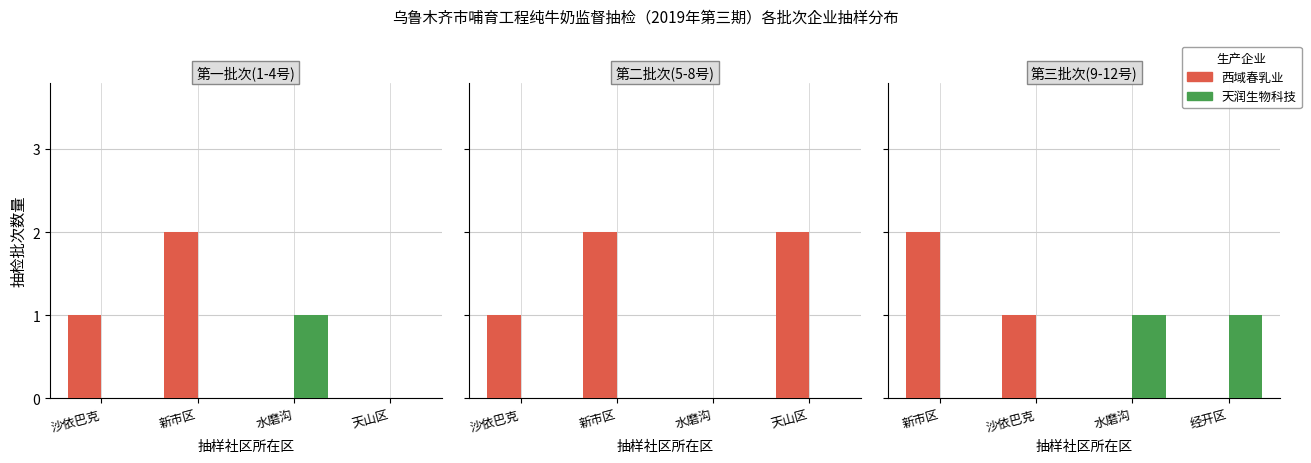

What is the label of the 3rd bar from the right?

沙依巴克